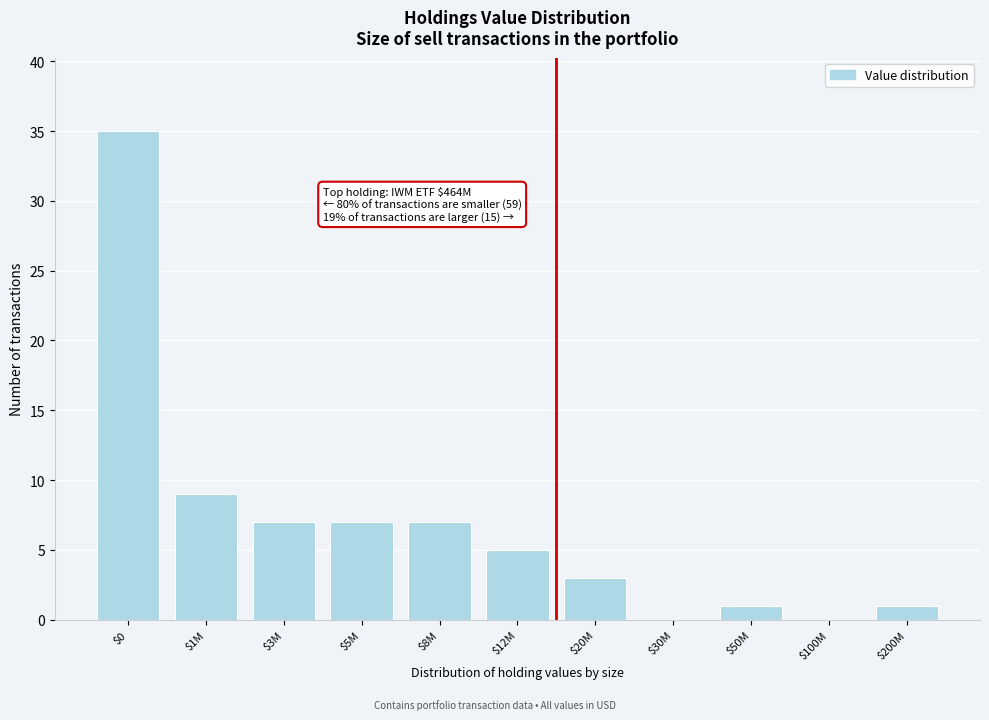

Is it true that the value at $8M is 7?

True